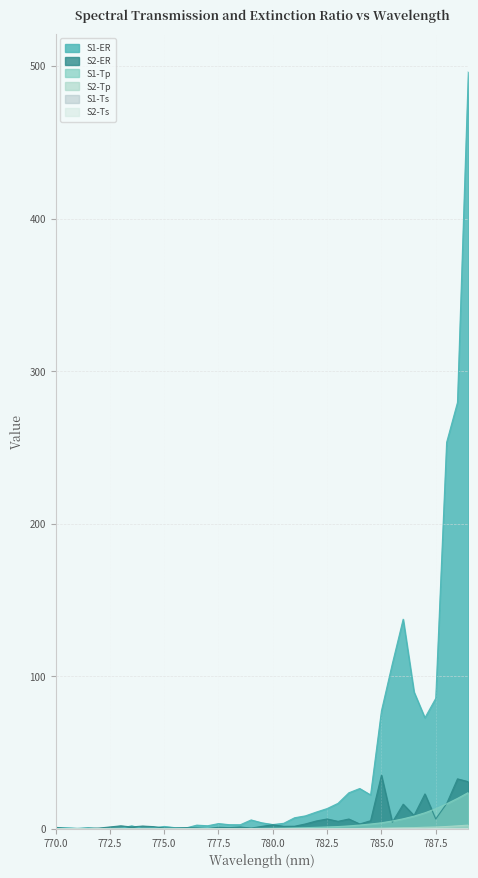

Does the chart display data point markers on the line(s)?

No